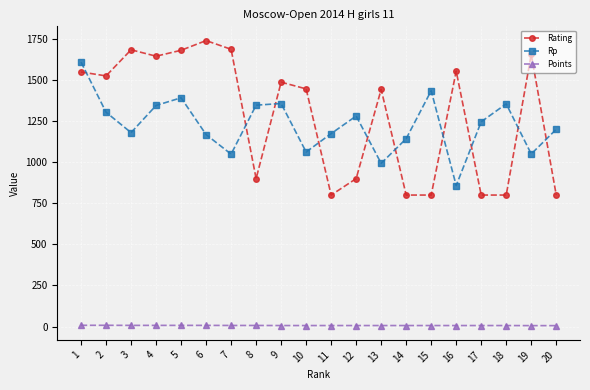

What is the difference between the maximum and minimum values in the Rating series?

940.0